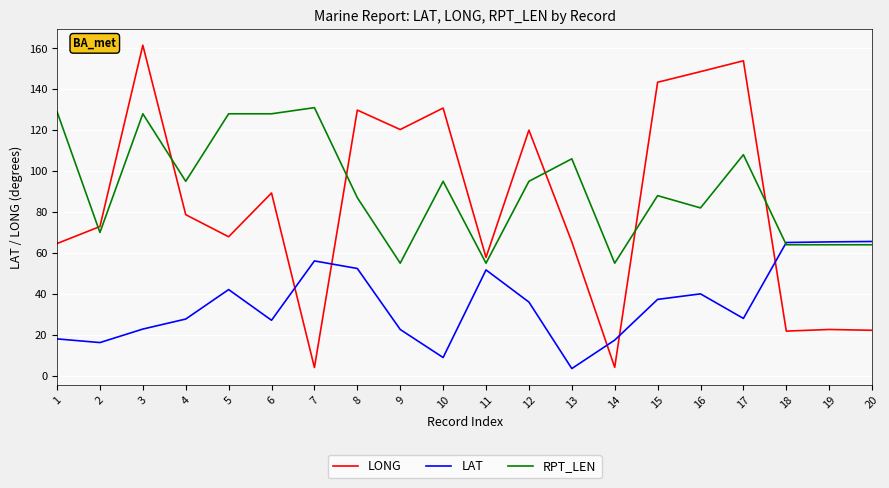

Which series ends up on top after the final intersection of RPT_LEN and LONG?

RPT_LEN